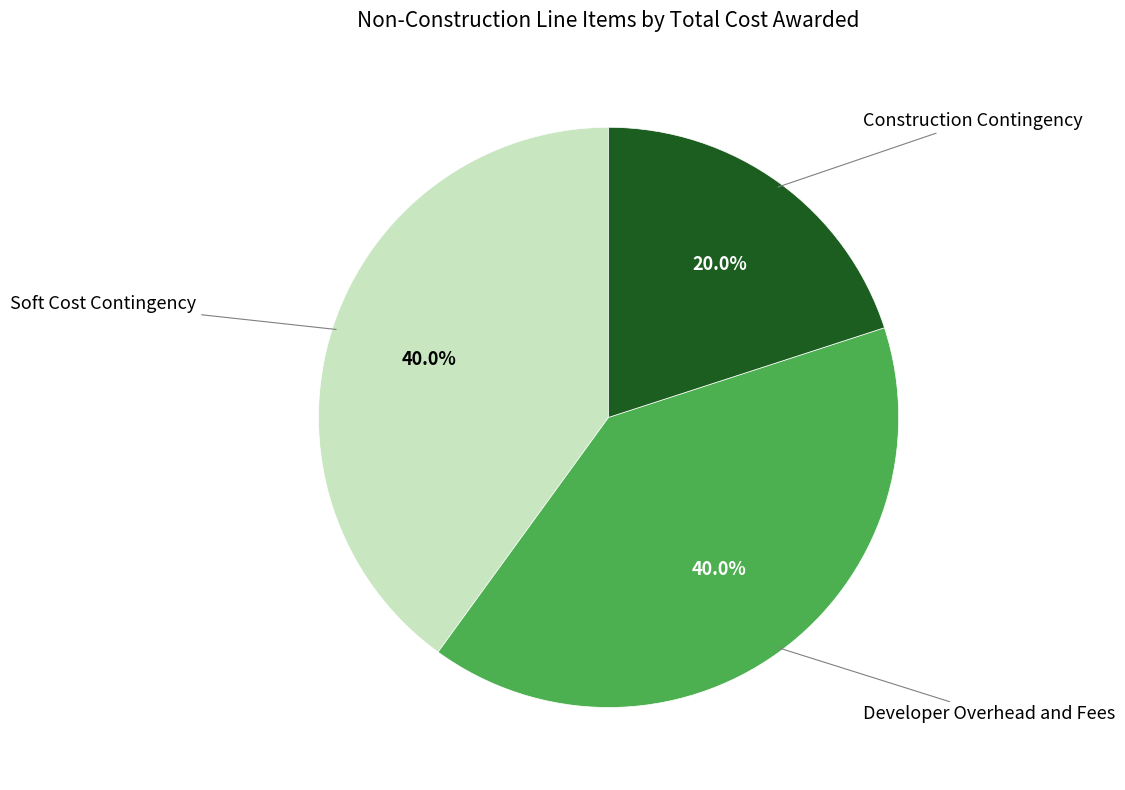

Does Construction Contingency represent more than half of the total?

No